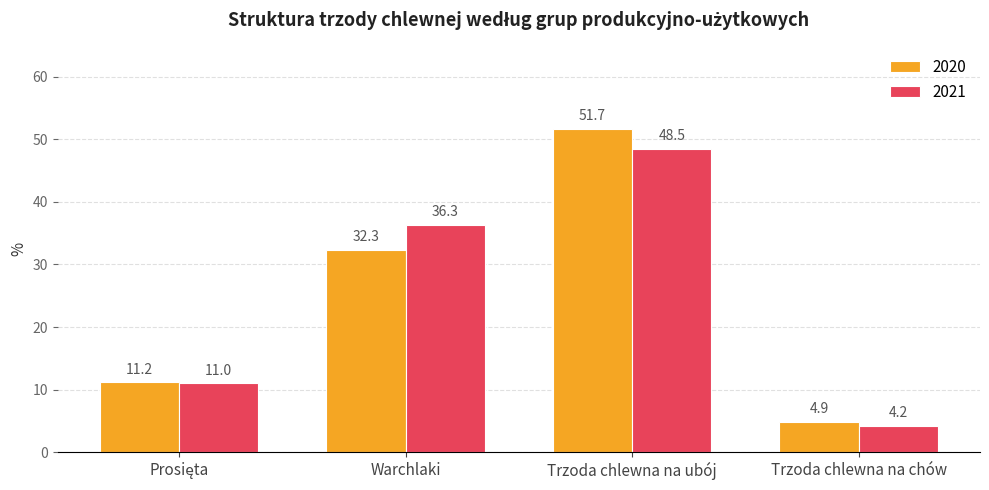

What is the average value of the 2021 series?

25.0